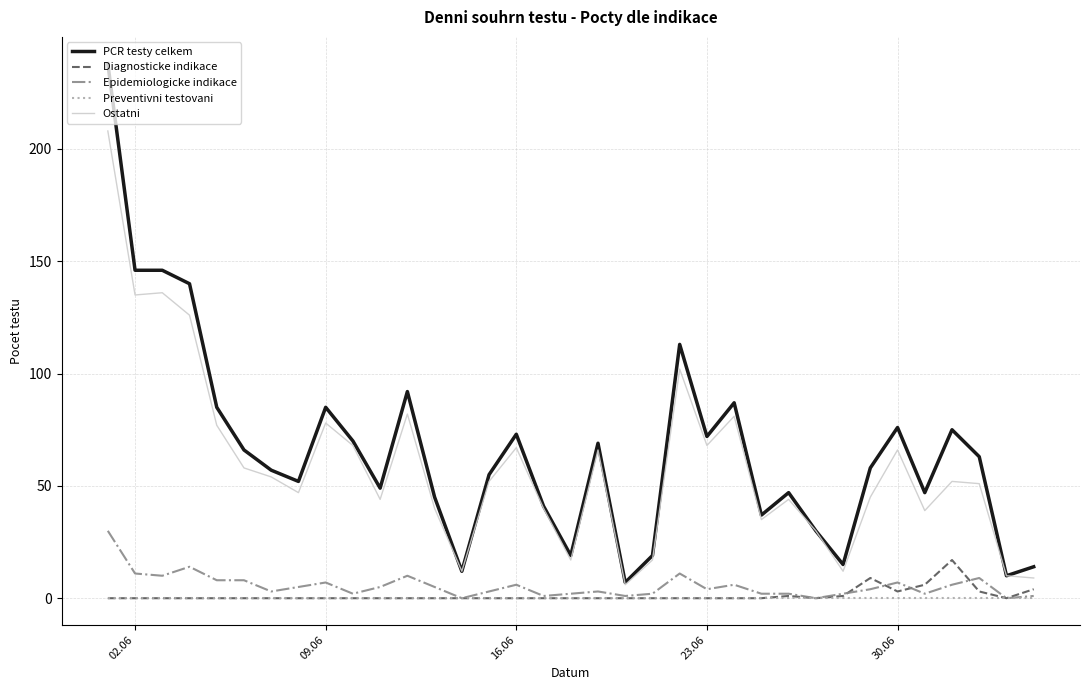

List the series in order of their peak value, highest first.

PCR testy celkem, Ostatni, Epidemiologicke indikace, Diagnosticke indikace, Preventivni testovani